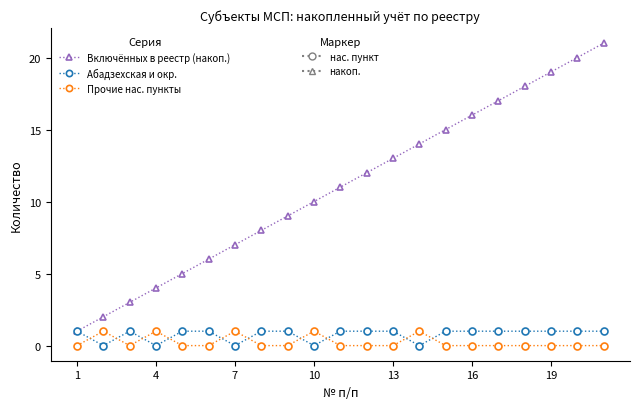

What is the maximum value shown in the chart?

21